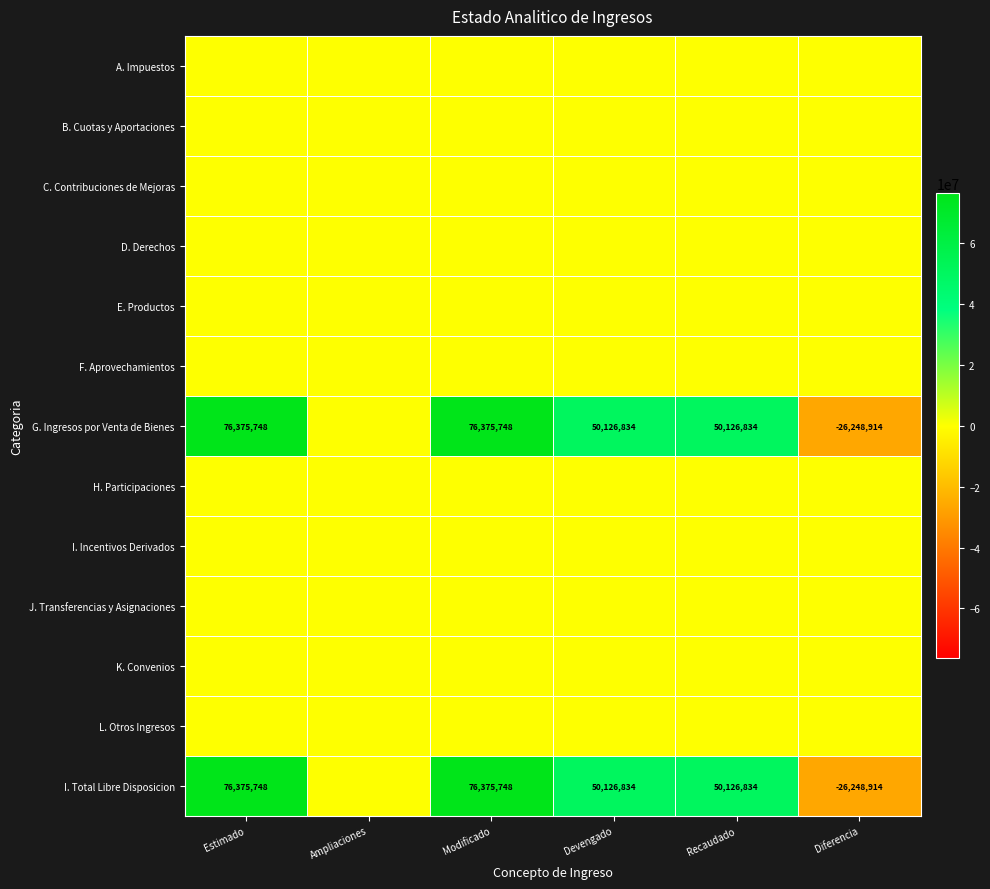

True or false: I. Total Libre Disposicion has a value of 30946000 at Devengado.

False